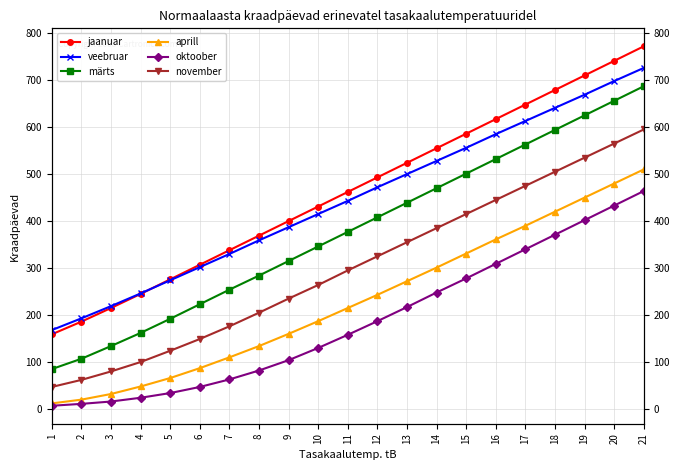

Reading left to right, list all the values displayed in this chart.

jaanuar: 158	185	214	244	275	306	337	368	399	430	461	492	523	554	585	616	647	678	709	740	771
veebruar: 167	192	218	245	273	301	329	358	386	414	442	471	499	527	555	584	612	640	668	697	725
märts: 84	106	133	161	191	222	253	283	314	345	376	407	438	469	500	531	562	593	624	655	686
aprill: 11	19	31	47	65	86	109	133	159	186	214	242	271	300	330	360	389	419	449	479	509
oktoober: 6	10	15	23	33	46	62	81	103	129	157	186	216	247	277	308	339	370	401	432	463
november: 46	61	79	99	123	148	175	204	234	263	294	324	354	384	414	444	474	504	534	564	594